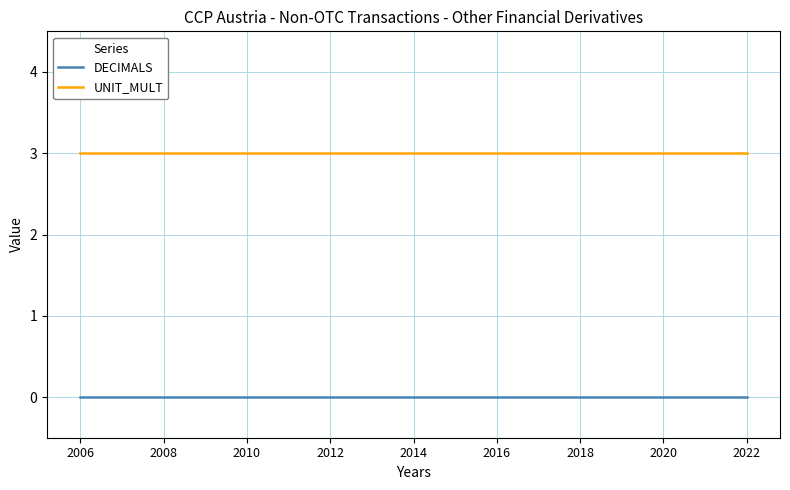

What is the maximum value for UNIT_MULT?

3